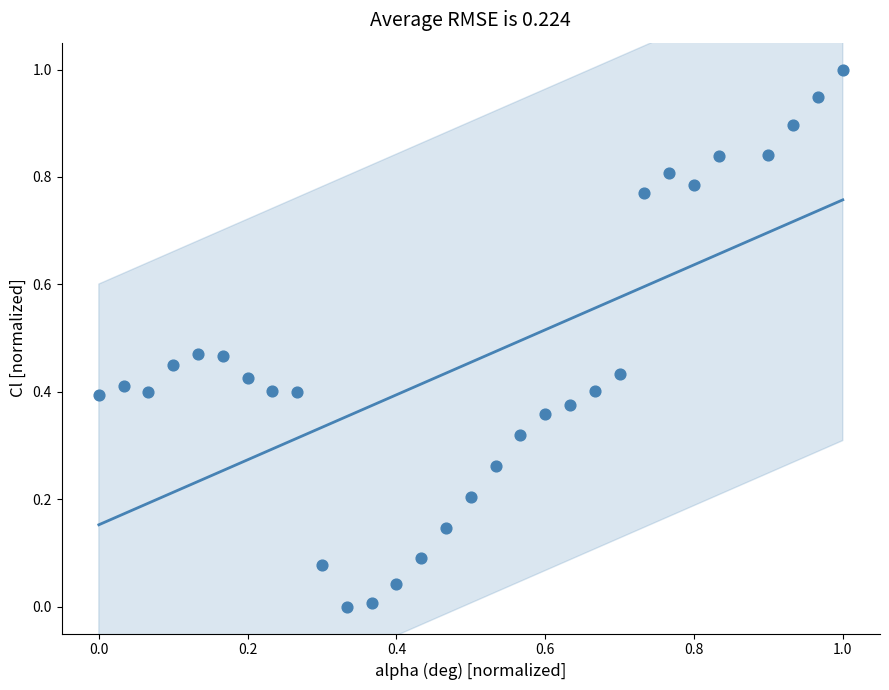

What is the range of Y values (max minus min)?

1.0